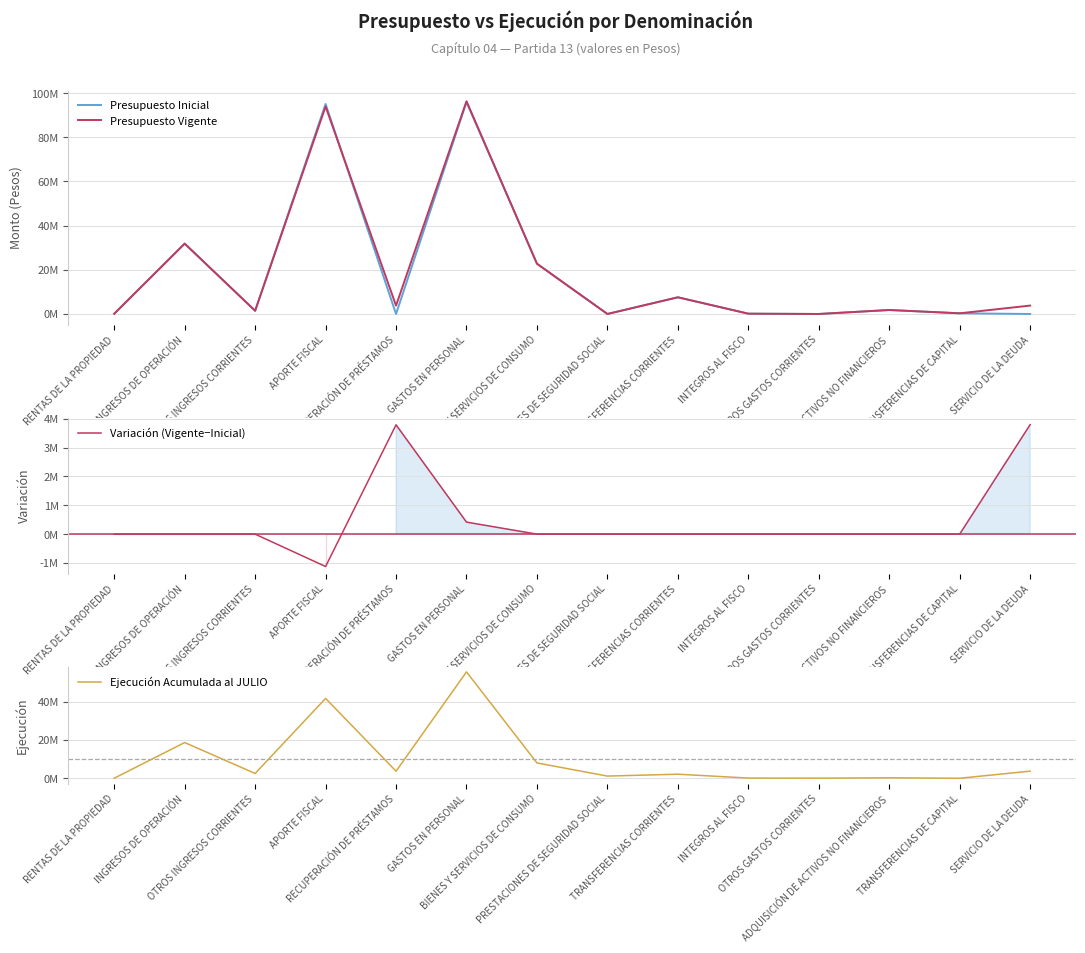

Which category has the lowest value across all series?

TRANSFERENCIAS DE CAPITAL